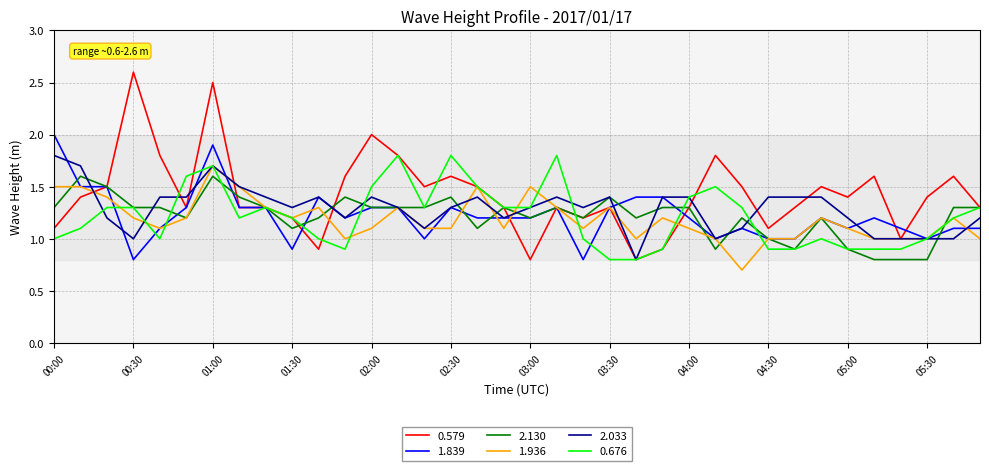

Which series has the largest total across all categories?

0.579